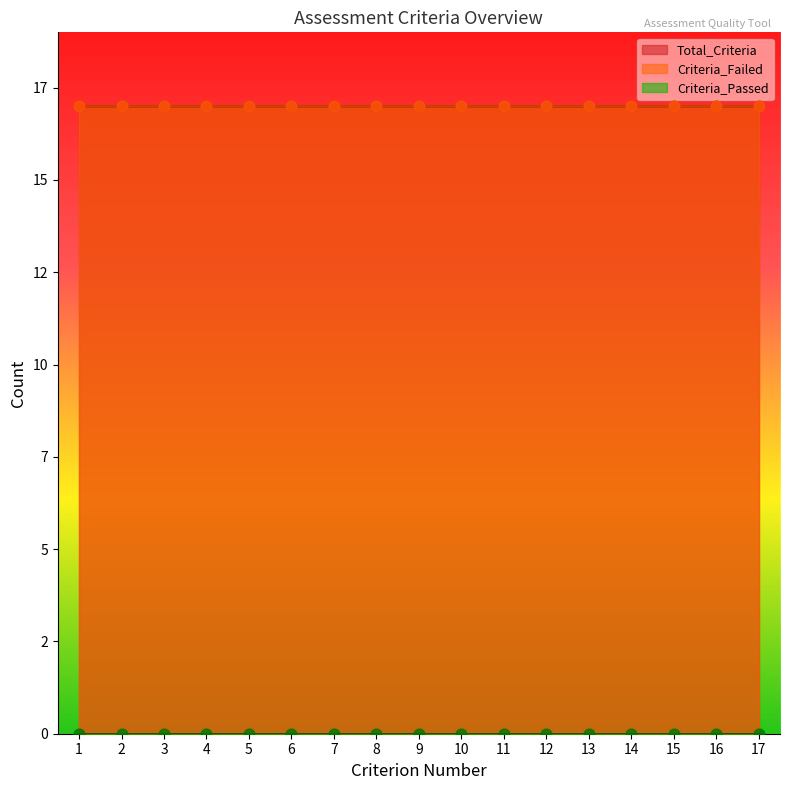

Which series contains the lowest Y value?

Criteria_Passed